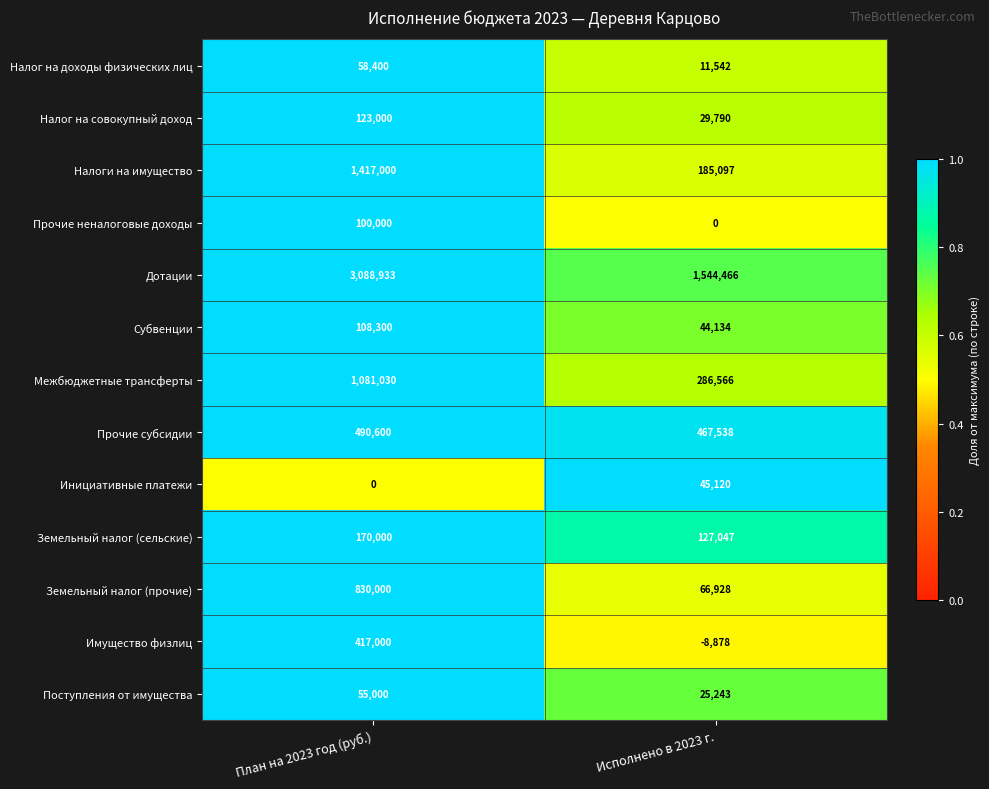

What is the spread (max minus min) of values at План на 2023 год (руб.)?

3088933